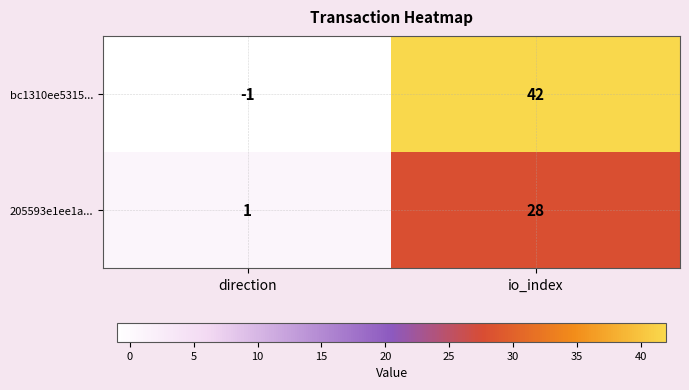

Rank the series at io_index from highest to lowest value.

bc1310ee5315..., 205593e1ee1a...